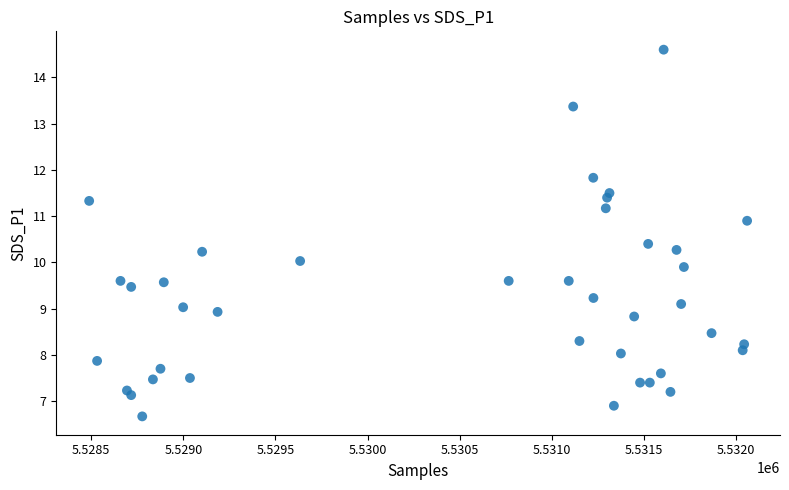

What is the range of Y values (max minus min)?

7.9